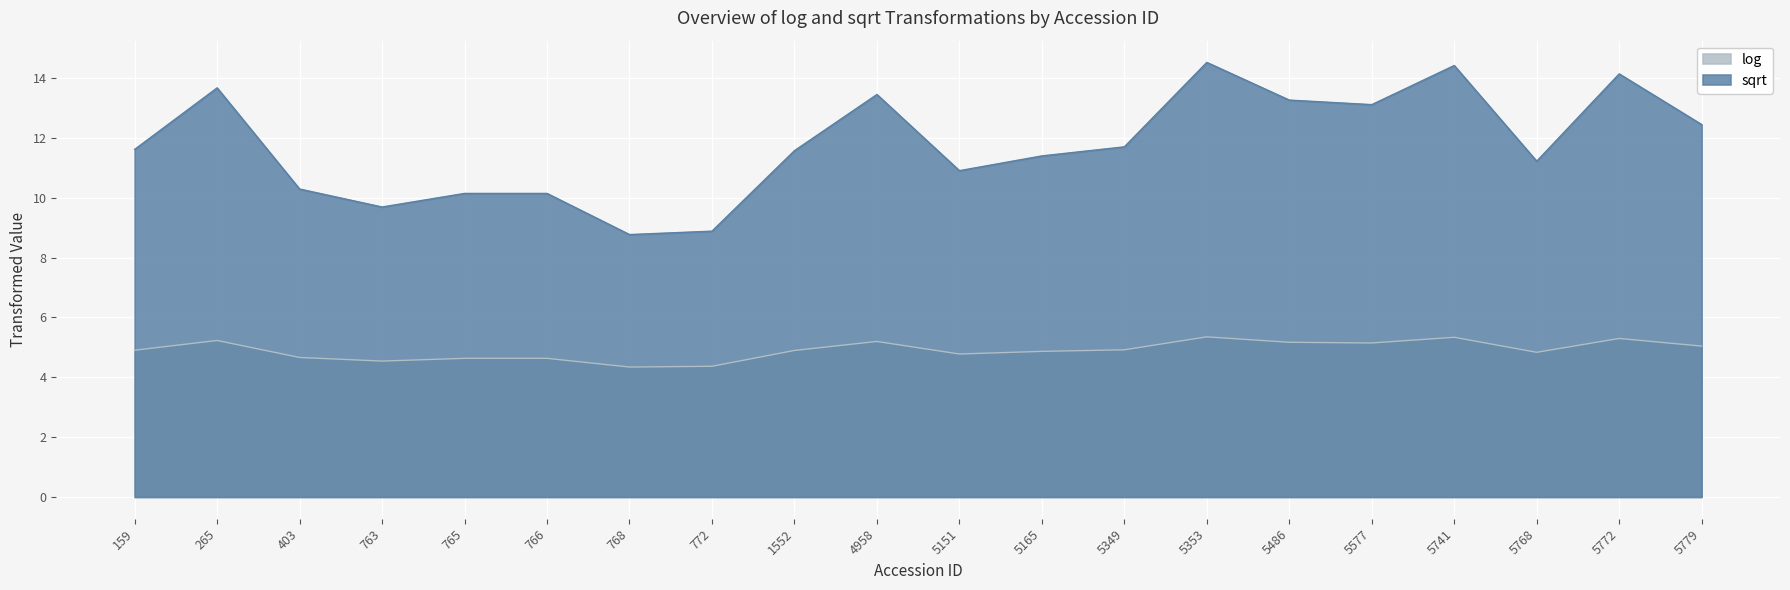

List the labels in order of log value, largest first.

5353, 5741, 5772, 265, 4958, 5486, 5577, 5779, 5349, 159, 1552, 5165, 5768, 5151, 403, 765, 766, 763, 772, 768